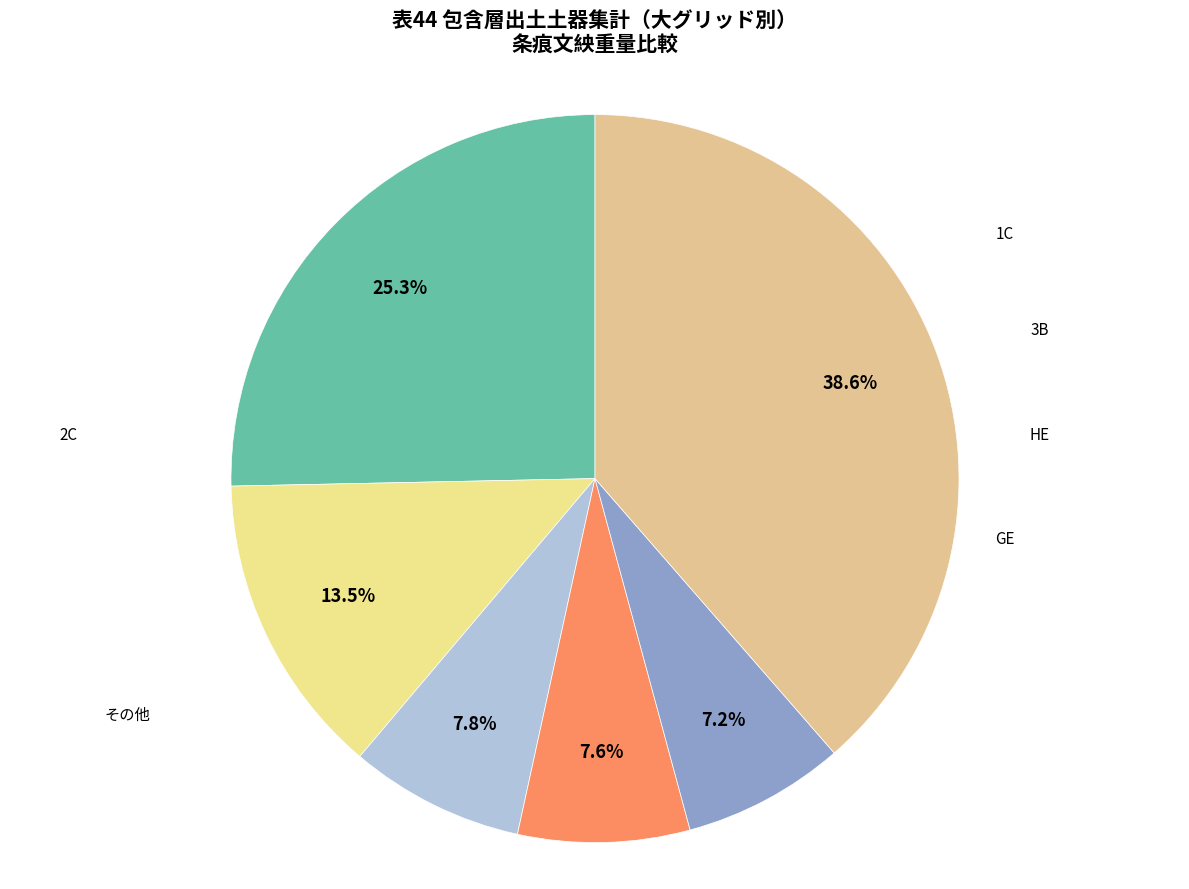

Count the number of slices in the pie.

6